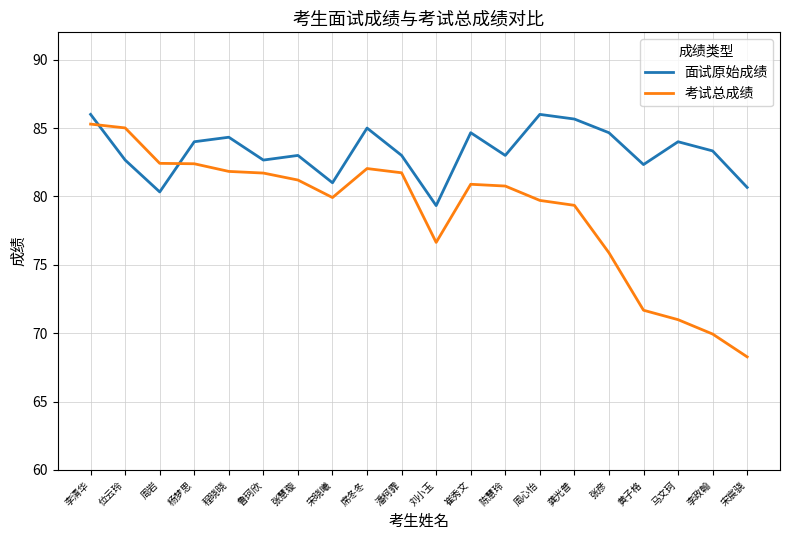

What position from the left is 杨梦思?

4